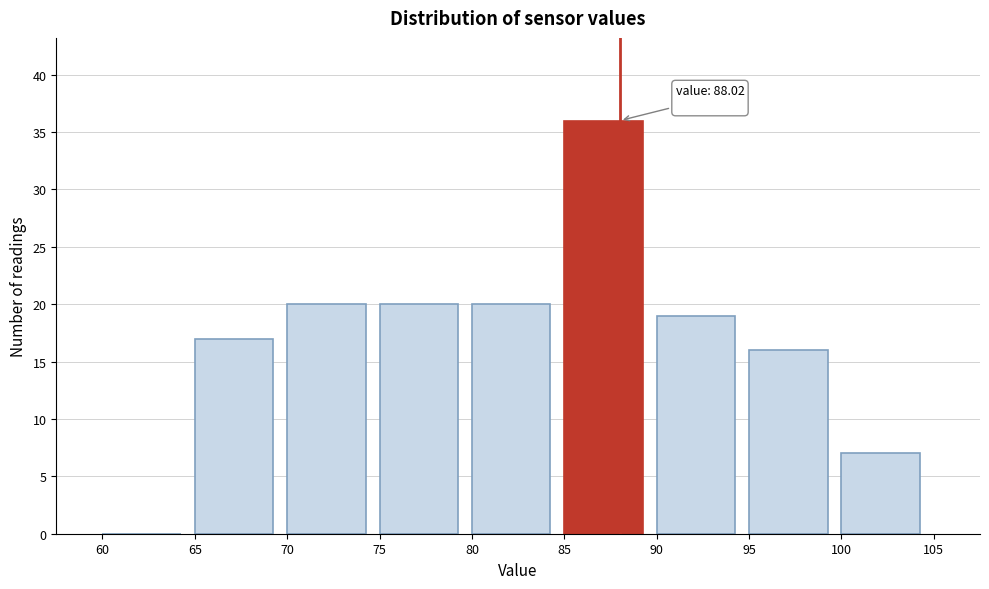

Over which range of the x-axis is the bar tallest?

85 to 90